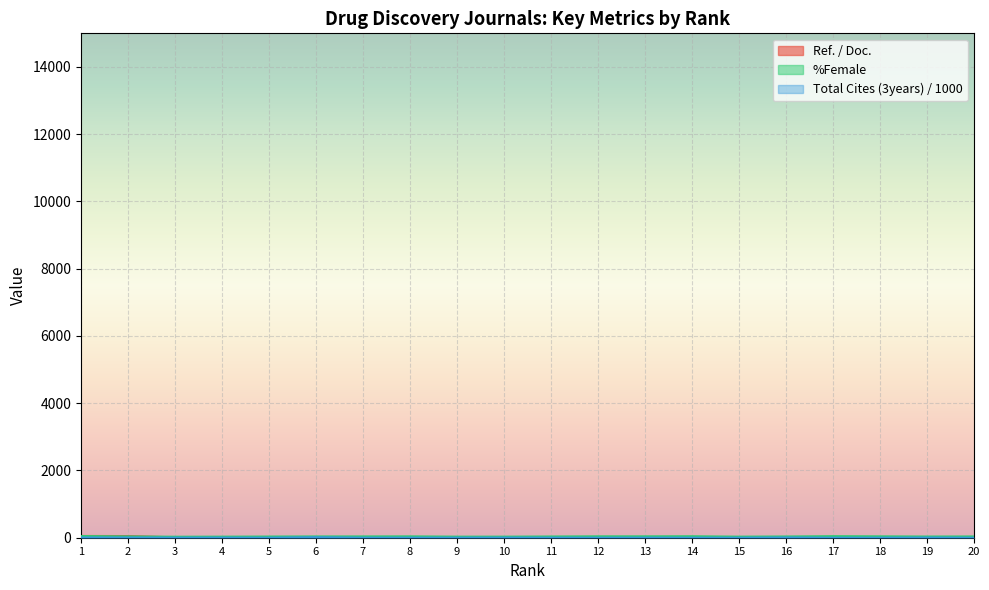

Reading left to right, transcribe all the data shown in this chart.

Ref. / Doc.: 52.4	49.4	10.8	5.3	9.6	6.0	5.5	4.9	5.3	5.7	4.5	4.2	3.5	3.4	3.0	5.0	3.6	4.2	4.0	2.0
%Female: 49.3	38.6	29.5	31.6	35.0	38.2	38.5	40.5	31.9	31.6	36.6	41.5	41.1	43.8	31.8	36.9	46.0	40.9	35.3	37.6
Total Cites (3years): 7.0	5.0	2.4	3.3	1.1	14.7	1.1	1.9	1.9	3.6	1.8	0.4	1.6	1.0	0.5	6.4	0.2	1.0	4.6	0.2